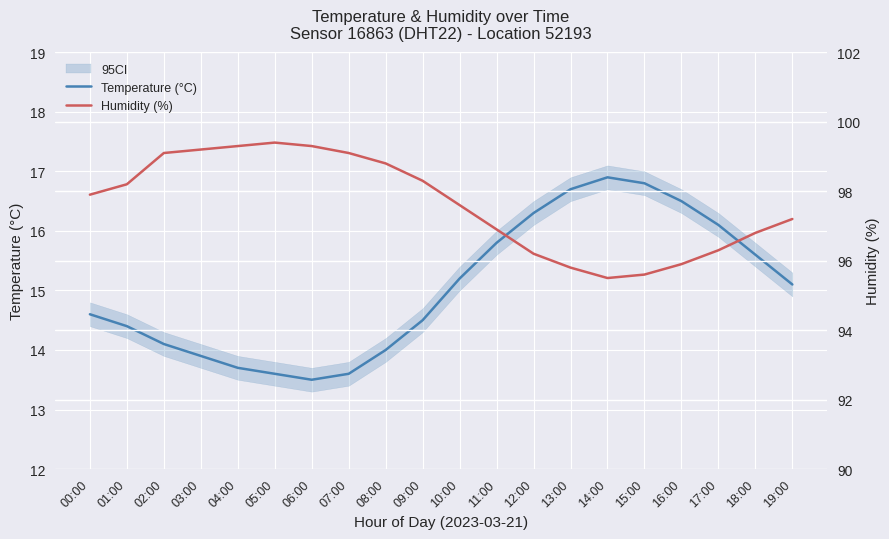

How many values in the Temperature (°C) series are below 15?

10